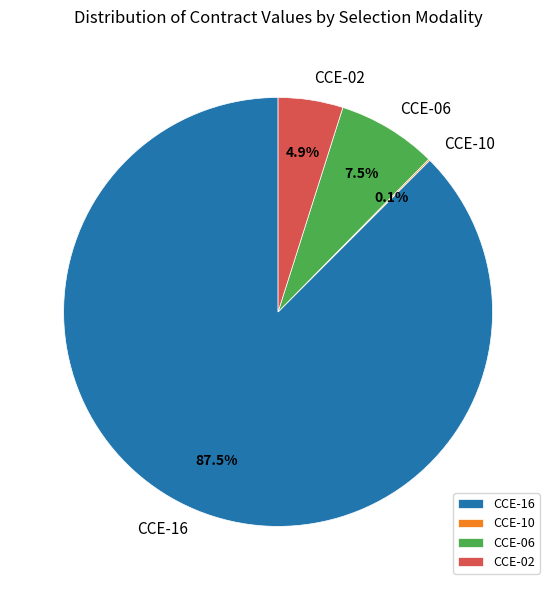

To the nearest percent, what is the average slice percentage?

25%